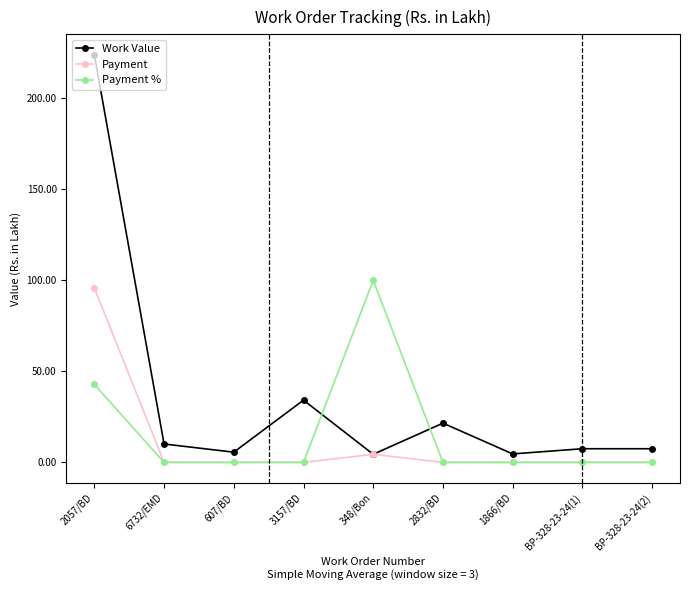

How many data points does each series have?

9